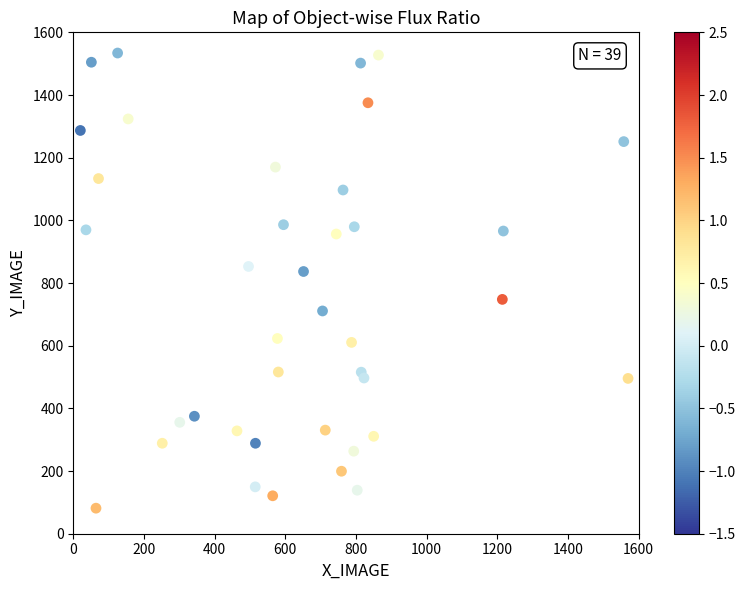

What is the range of Y values (max minus min)?

1452.5